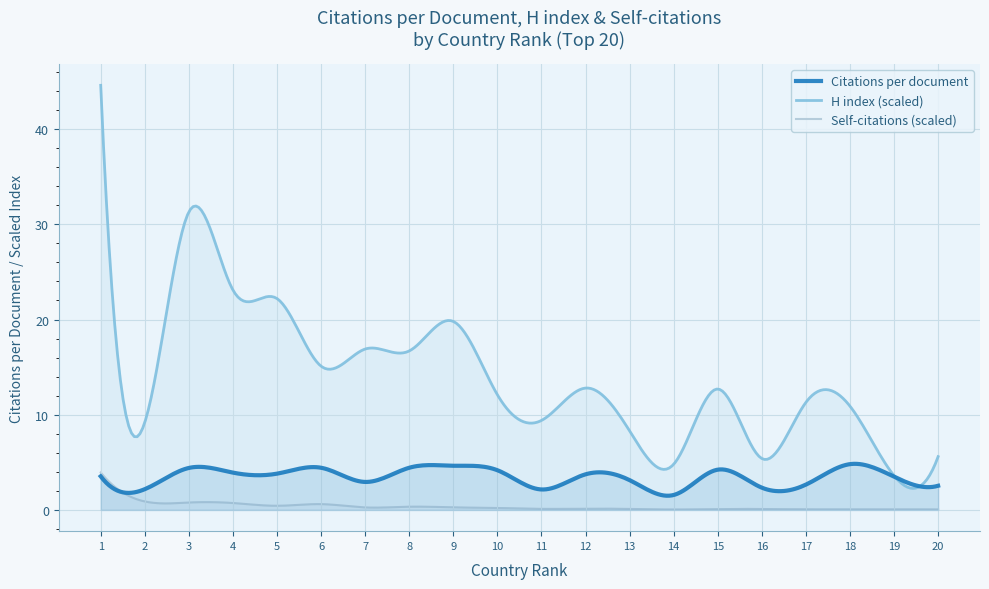

What is the value of the Self-citations (scaled) point at the 13th from the left?

0.1